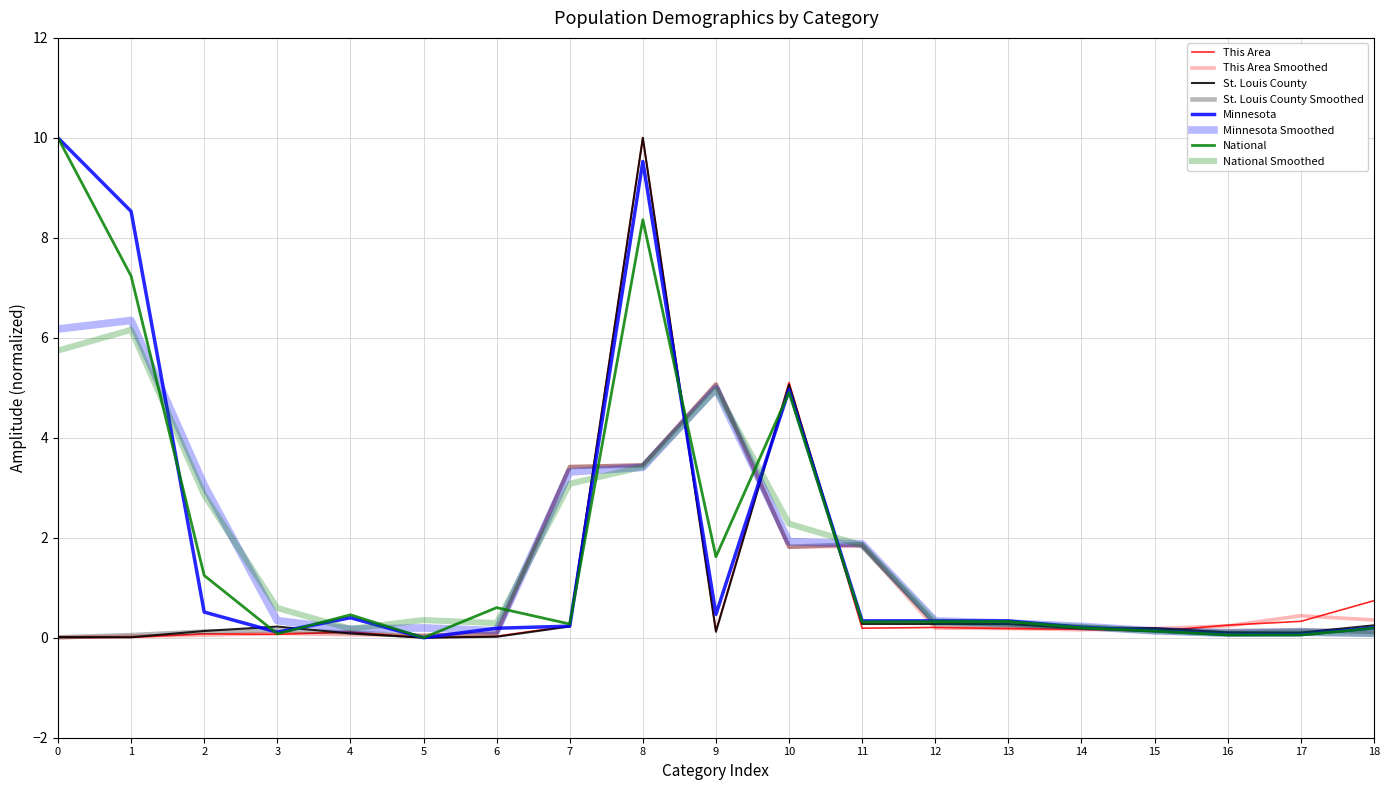

True or false: St. Louis County has more than 2 interior local peaks.

True